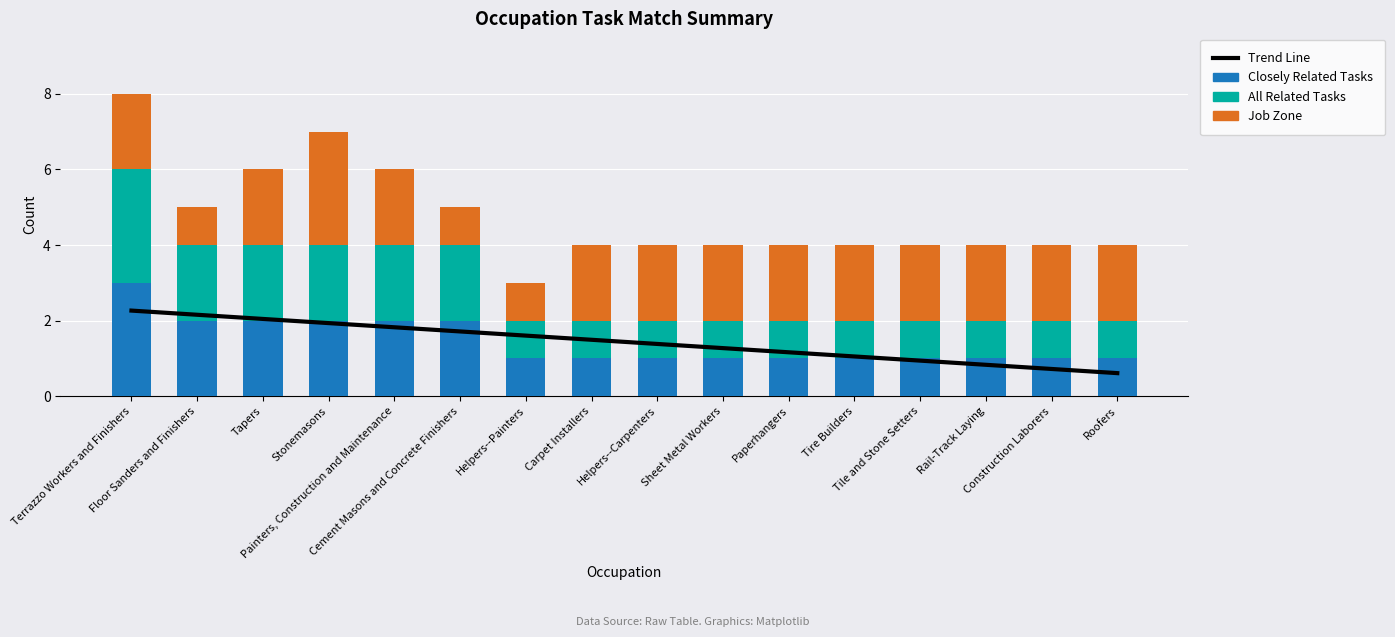

Reading left to right, extract all data points from this chart.

Trend Line: 2.3	2.2	2.0	1.9	1.8	1.7	1.6	1.5	1.4	1.3	1.2	1.1	0.9	0.8	0.7	0.6
Closely Related Tasks: 3.0	2.0	2.0	2.0	2.0	2.0	1.0	1.0	1.0	1.0	1.0	1.0	1.0	1.0	1.0	1.0
All Related Tasks: 3.0	2.0	2.0	2.0	2.0	2.0	1.0	1.0	1.0	1.0	1.0	1.0	1.0	1.0	1.0	1.0
Job Zone: 2.0	1.0	2.0	3.0	2.0	1.0	1.0	2.0	2.0	2.0	2.0	2.0	2.0	2.0	2.0	2.0